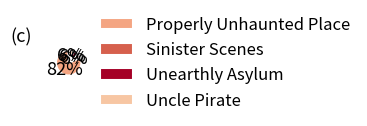

Is the sum of Sinister Scenes and Uncle Pirate greater than half?

No